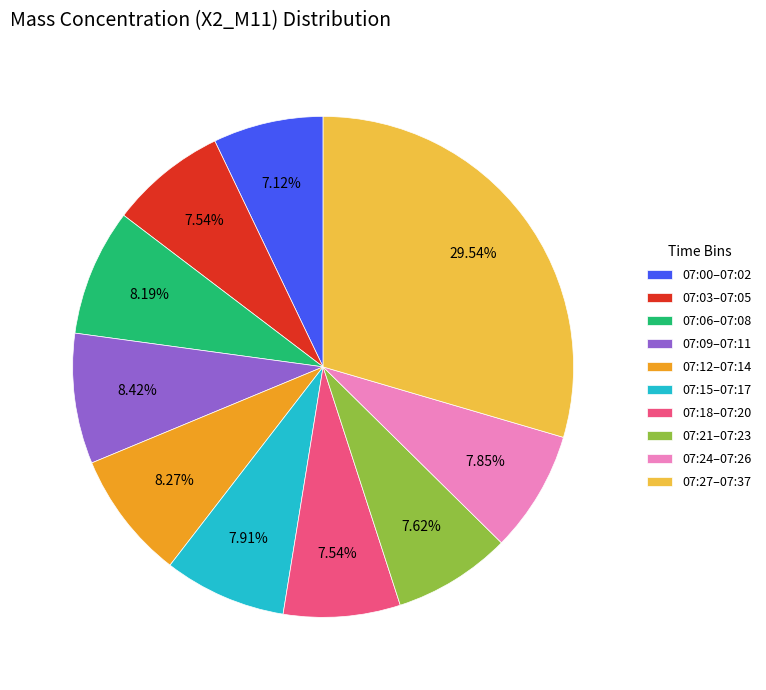

Count the number of slices in the pie.

10